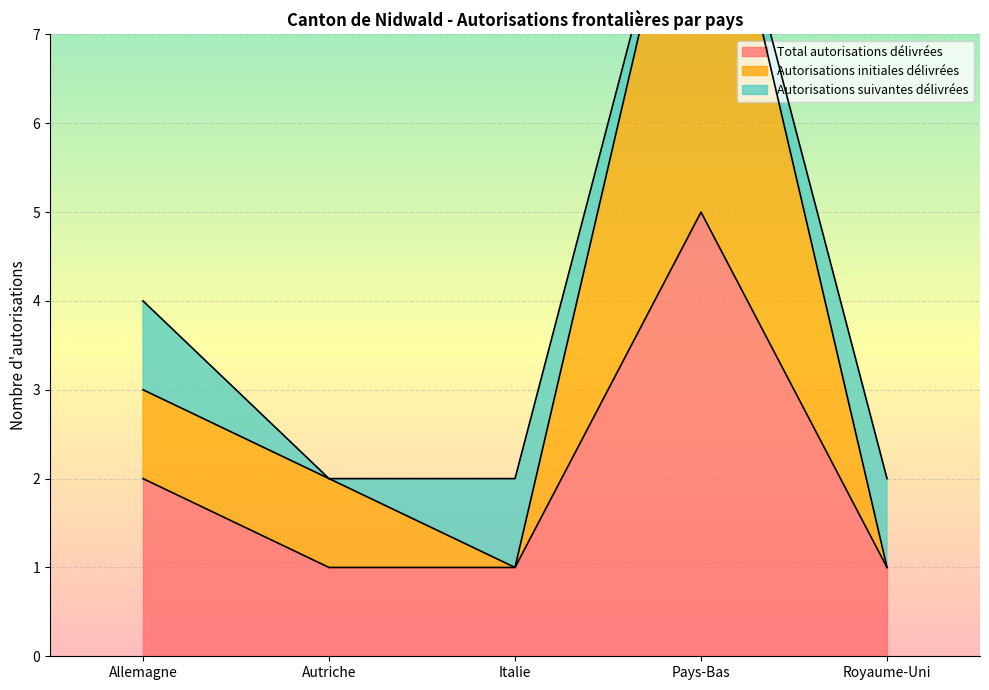

Where is the first local maximum for Total autorisations délivrées?

Pays-Bas